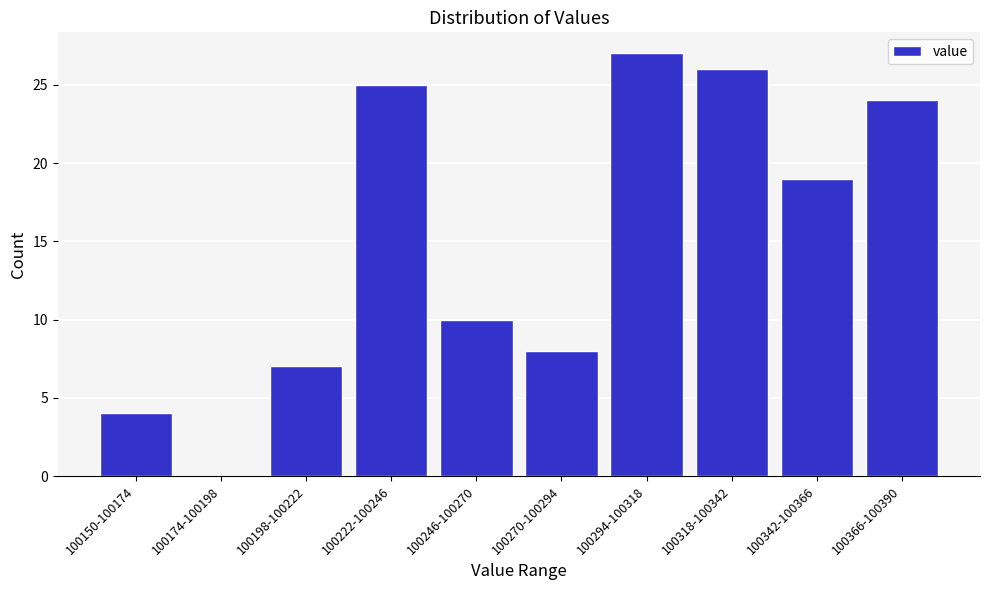

Reading left to right, list all the values displayed in this chart.

100150-100174=4	100174-100198=0	100198-100222=7	100222-100246=25	100246-100270=10	100270-100294=8	100294-100318=27	100318-100342=26	100342-100366=19	100366-100390=24